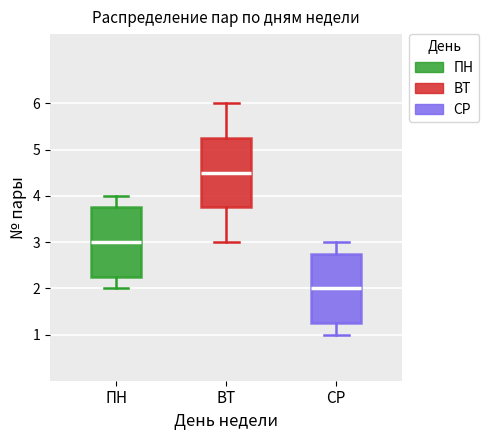

Reading left to right, transcribe this box plot: for each box, give where its median line is, the range the box spans, and where its two whiskers end, as read against the y-axis. The values are not printed on the chart, so give them approximately, as read against the axis.

ПН: median 3.0, box 2.3 to 3.8, whiskers 2.0 to 4.0
ВТ: median 4.5, box 3.8 to 5.3, whiskers 3.0 to 6.0
СР: median 2.0, box 1.3 to 2.8, whiskers 1.0 to 3.0